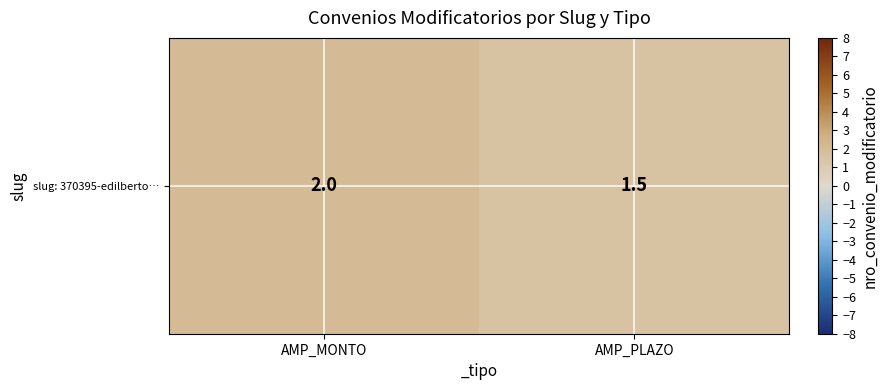

How many values are below 2?

1